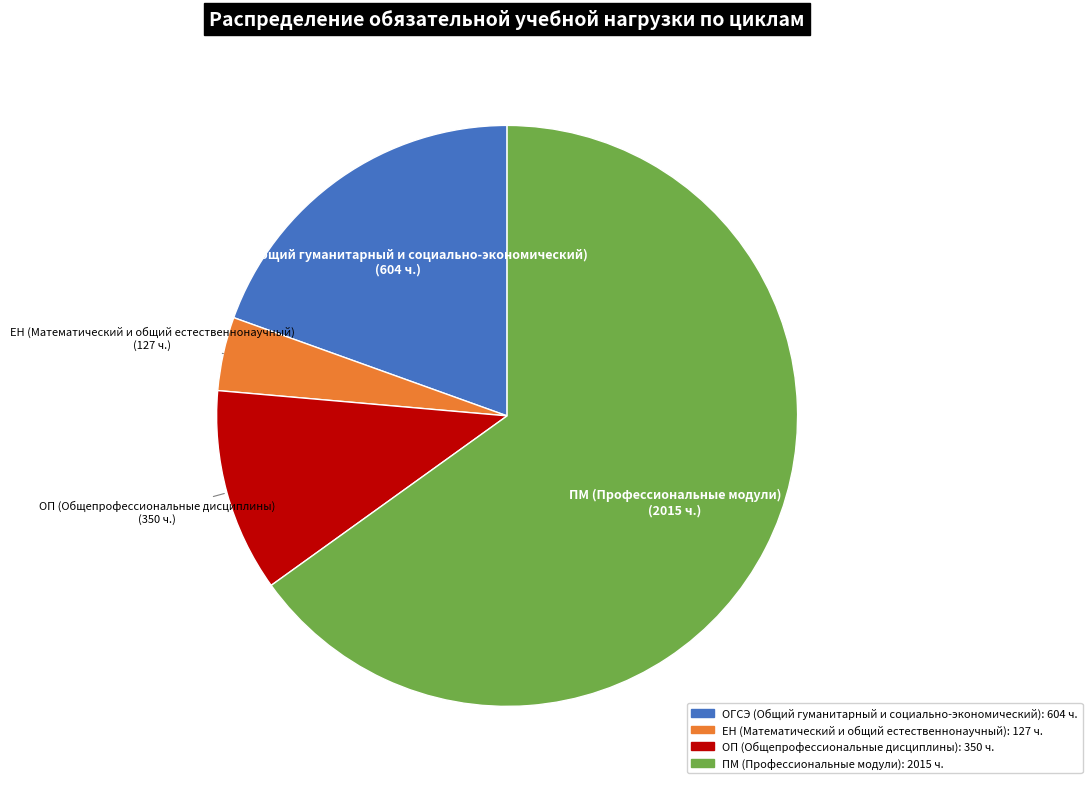

Is the sum of ОП (Общепрофессиональные дисциплины) and ЕН (Математический и общий естественнонаучный) greater than half?

No